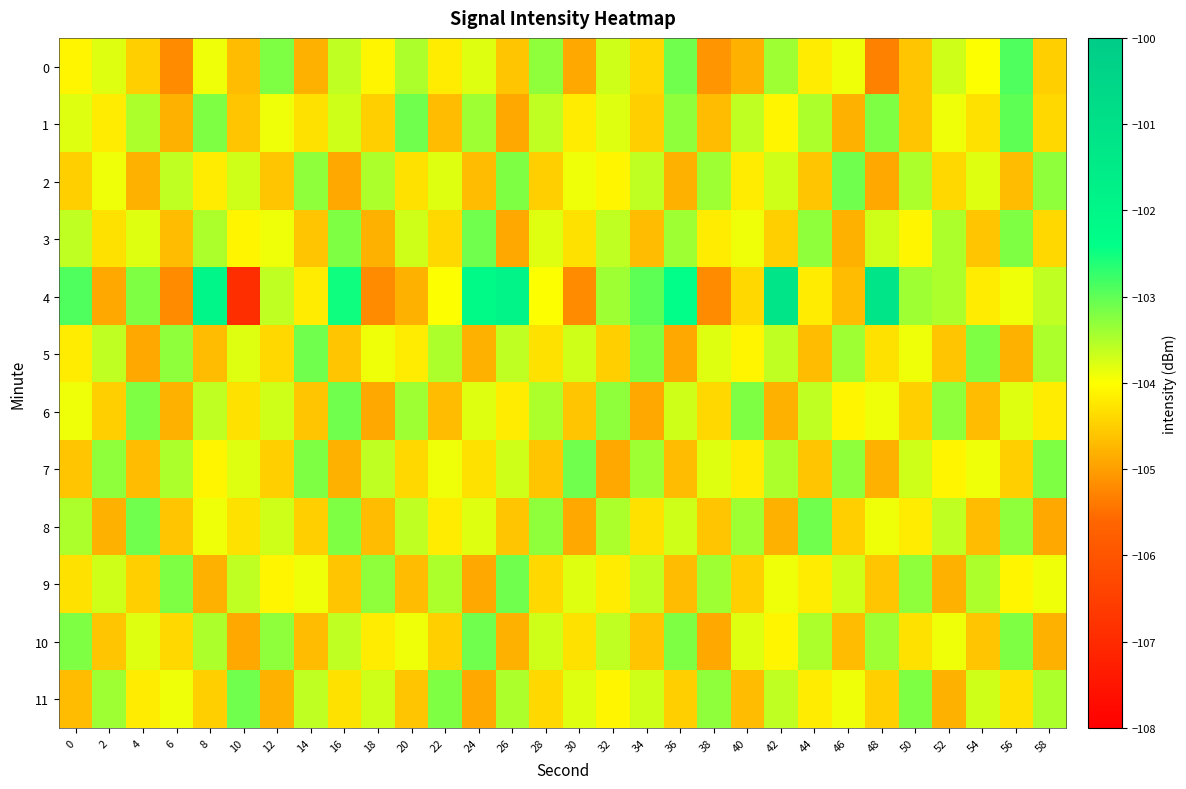

What is the difference between the highest and lowest values at 54?

1.5